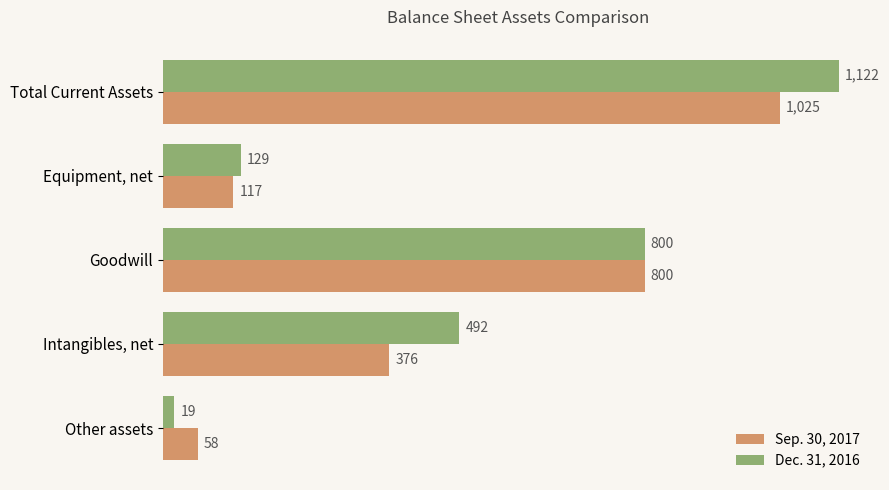

The value of Dec. 31, 2016 at Intangibles, net is 774. True or false?

False